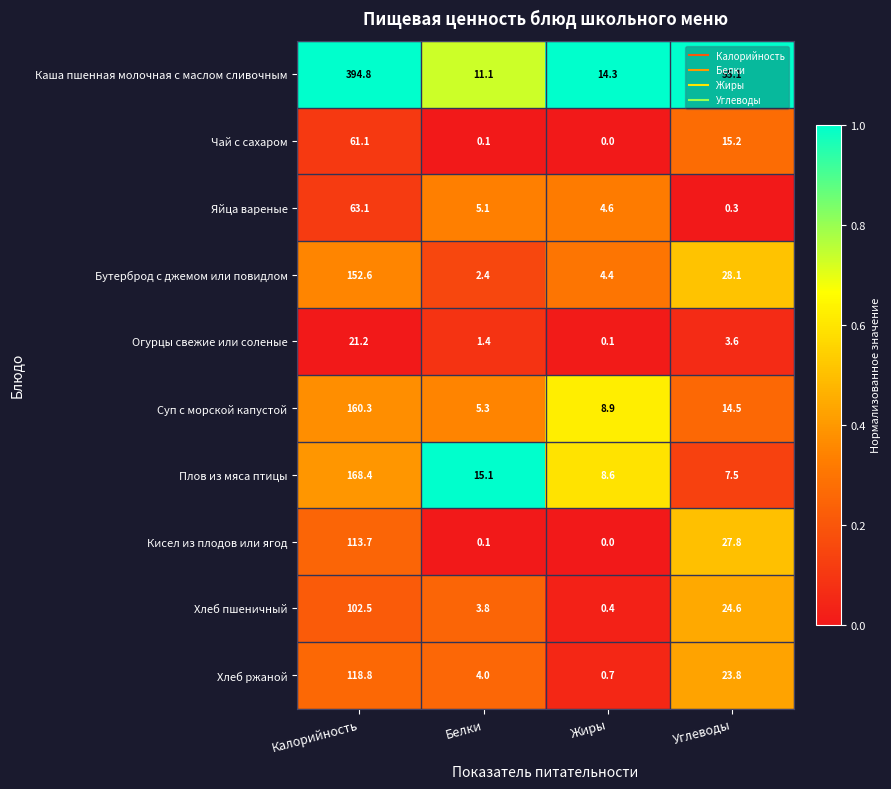

Between Жиры and Углеводы, which series saw the biggest shift?

Каша пшенная молочная с маслом сливочным